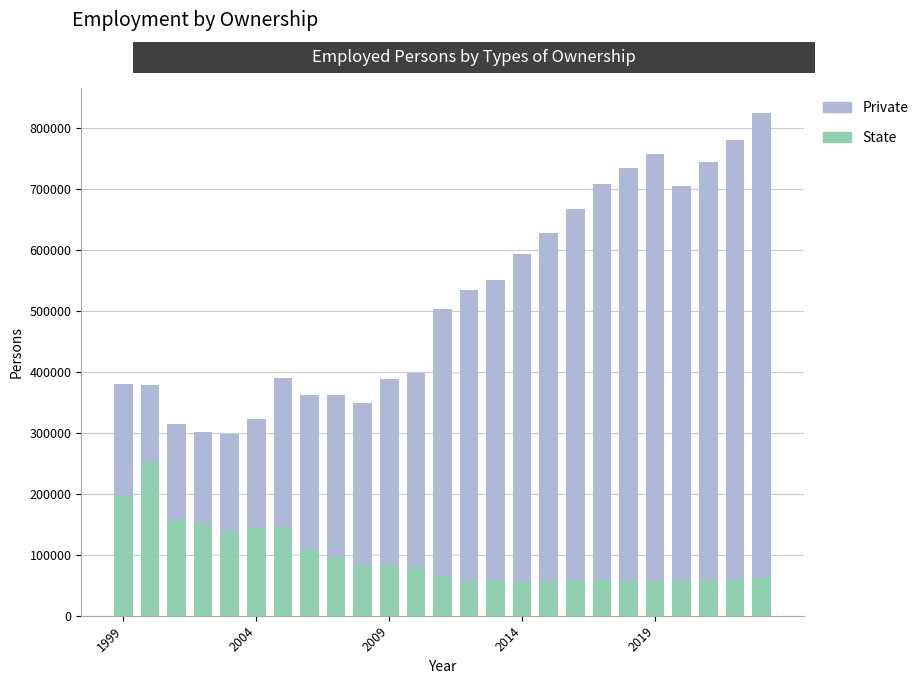

What is the sum of all State values?

2386235